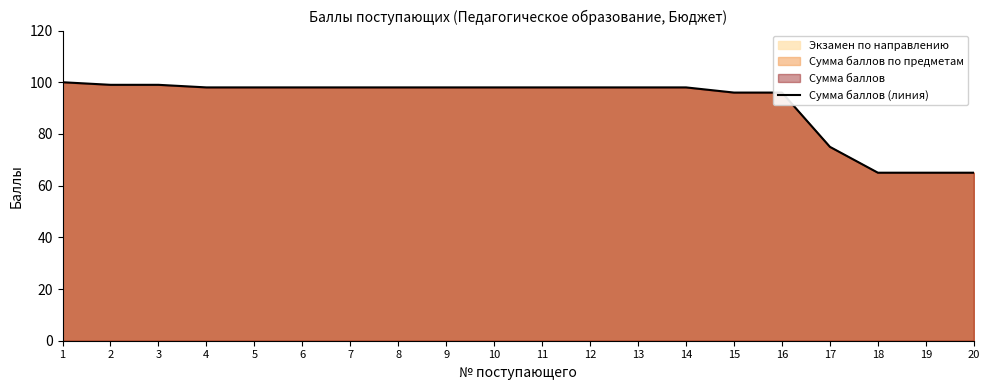

Approximately how many times larger is the value at 6 compared to 13?

1.0